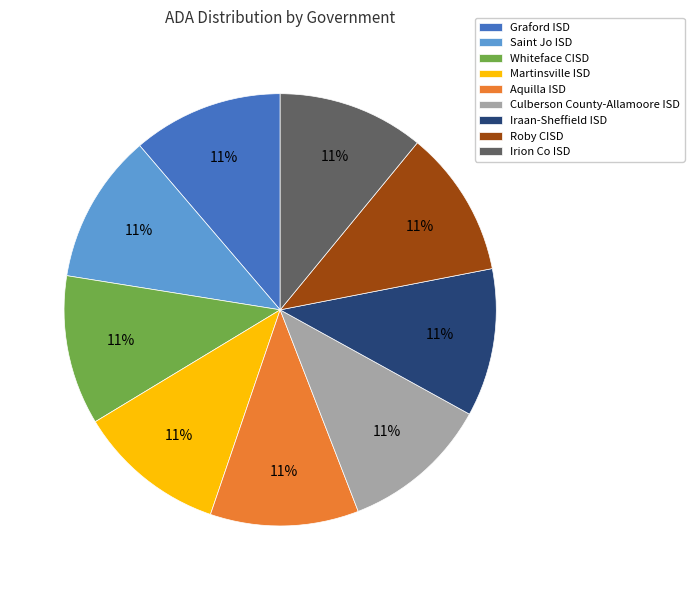

What is the ratio of the value at Irion Co ISD to the value at Martinsville ISD?

1.0